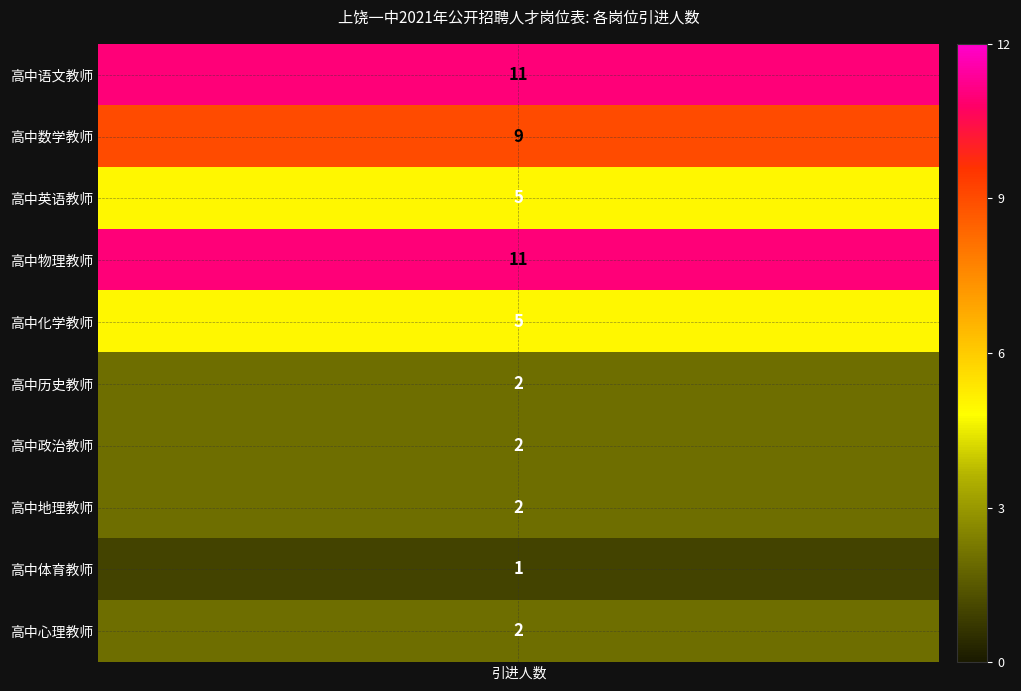

What is the ratio of the value at 高中体育教师 to the value at 高中物理教师?

0.1